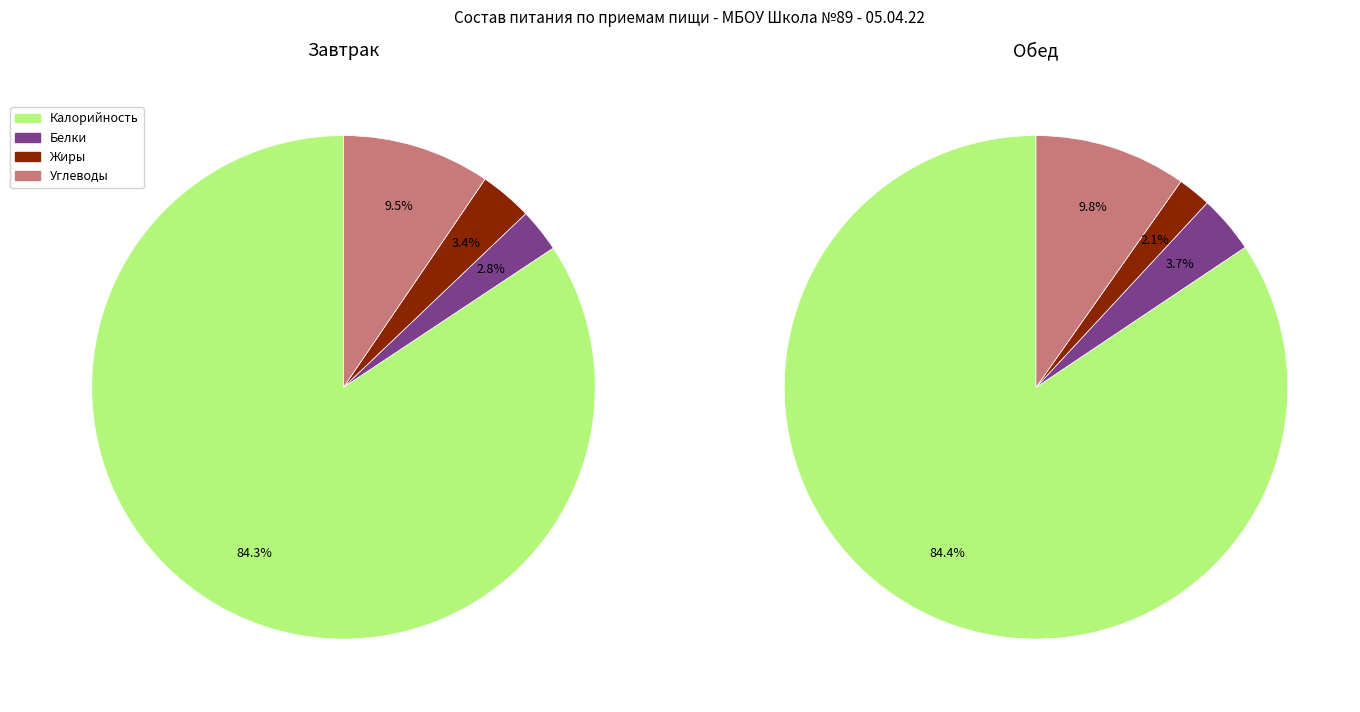

What is the smallest slice in the pie chart?

Белки